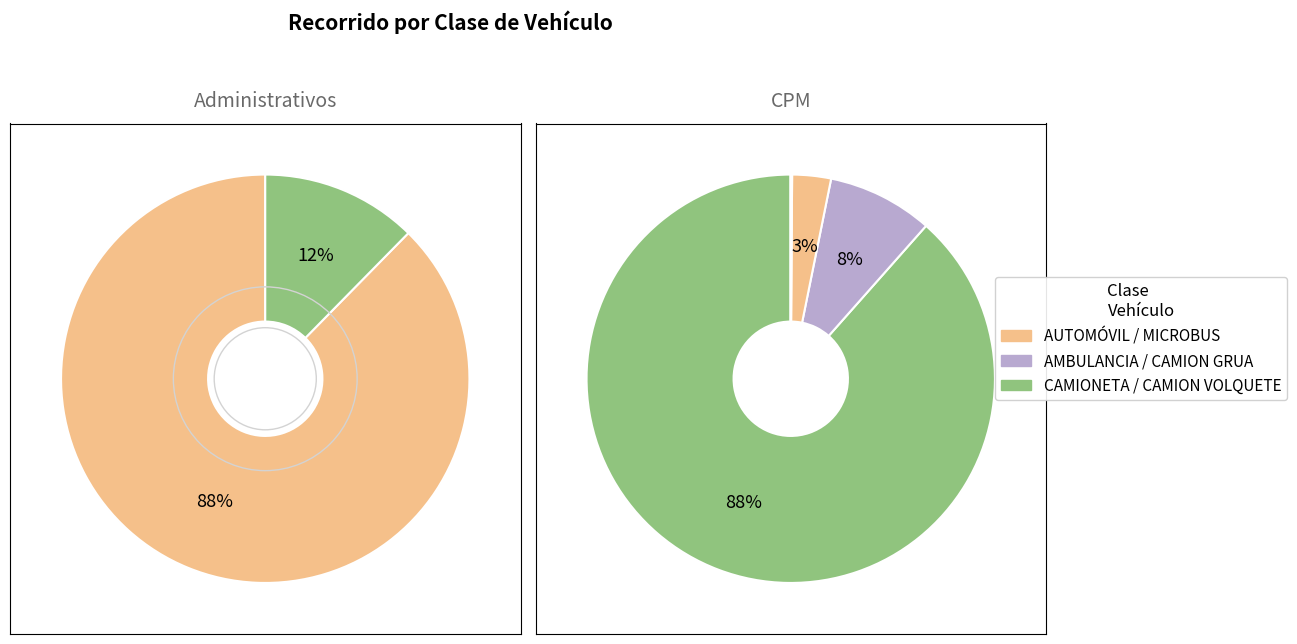

What is the ratio of the value at CAMIONETA to the value at AUTOMÓVIL?

0.1